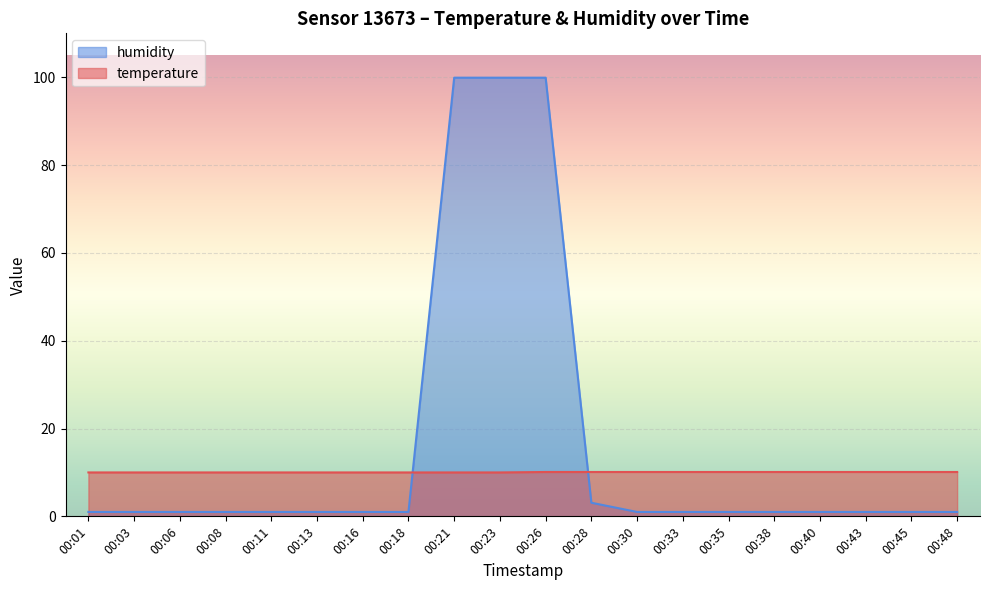

Does the chart display data point markers on the line(s)?

No